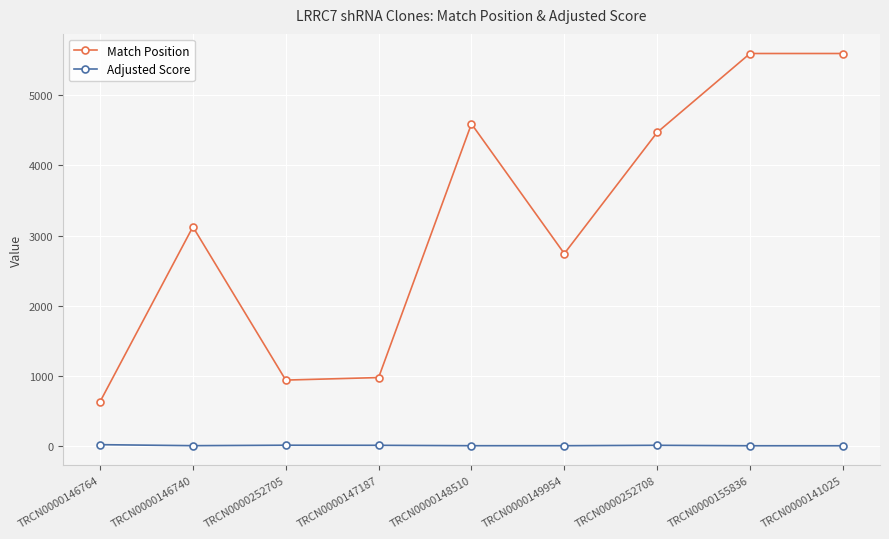

What is the maximum value shown in the chart?

5595.0